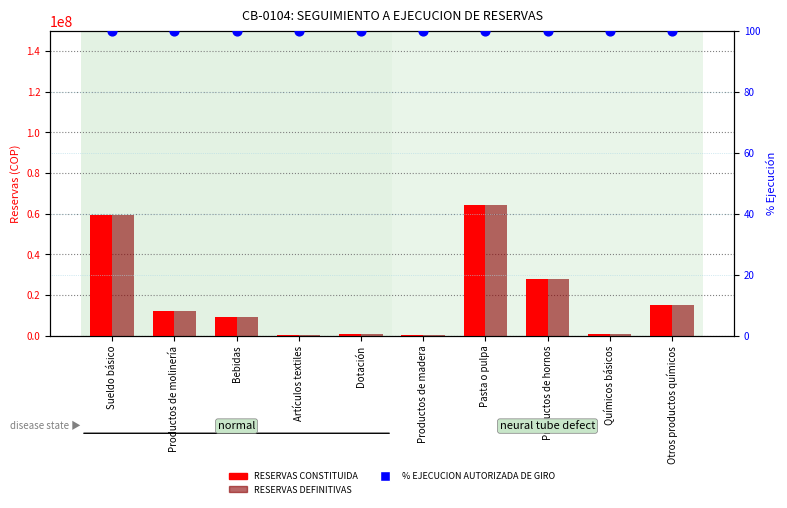

At which category is the sum across all series the highest?

Pasta o pulpa